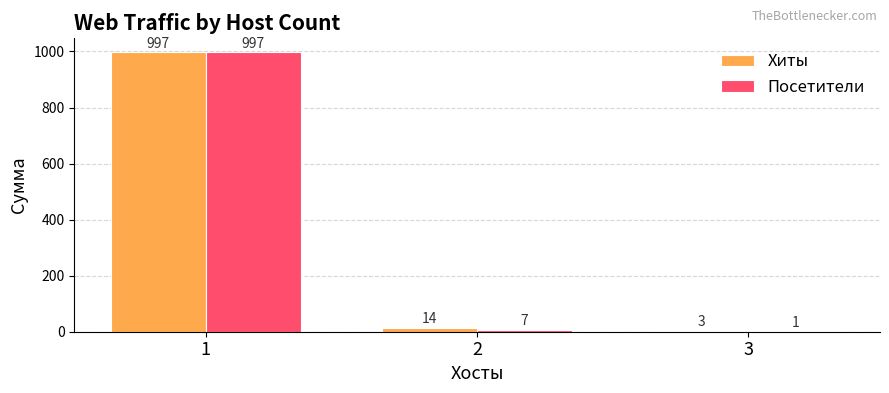

Read the Хиты value at 3.

3